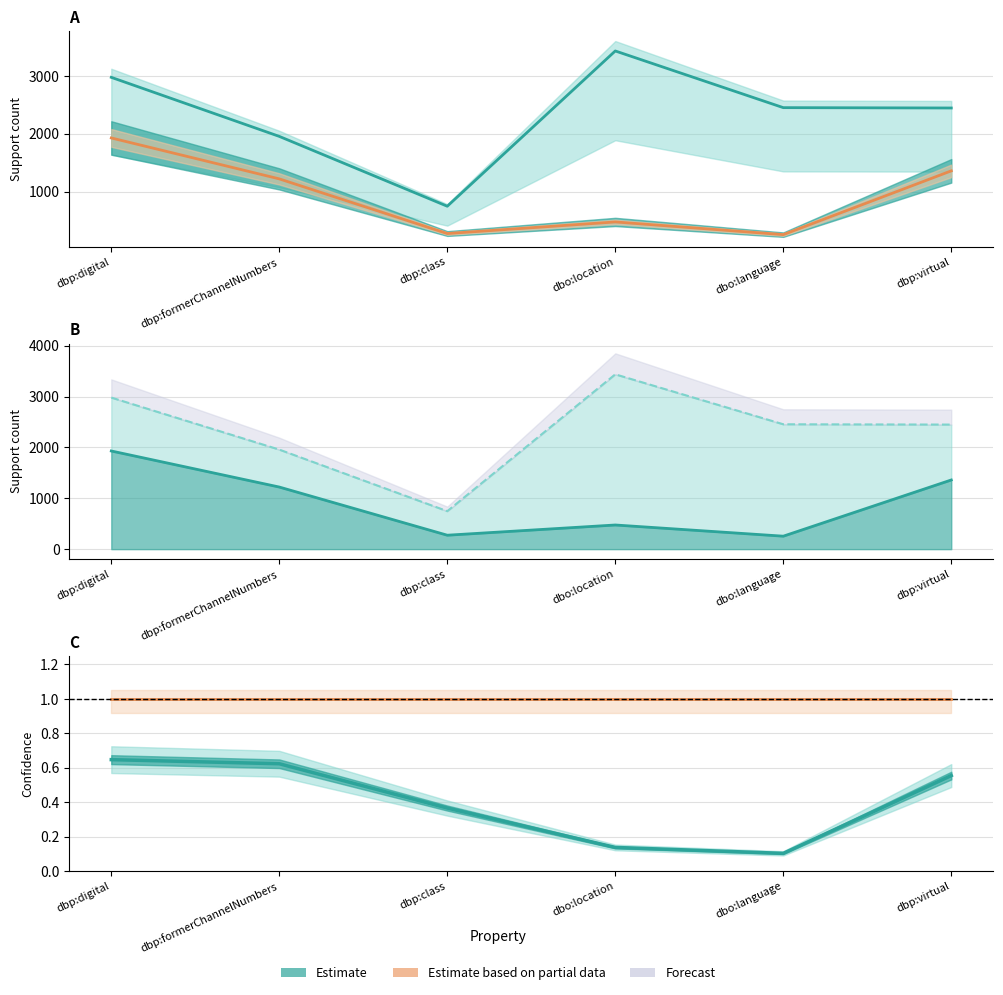

Which series has the largest range (max minus min)?

supA